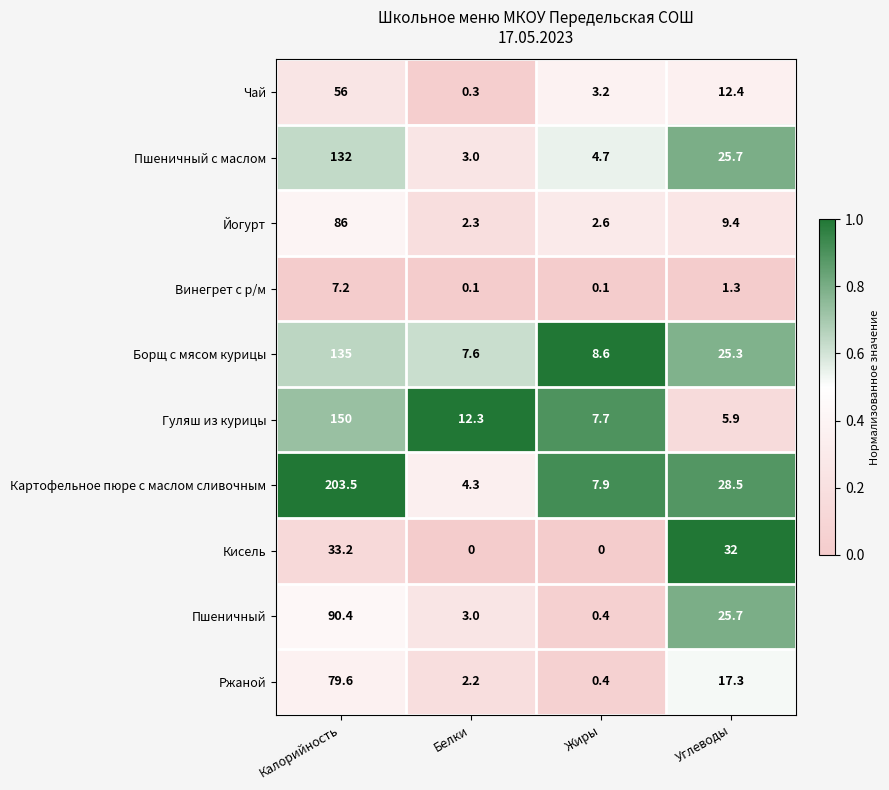

Which label corresponds to the largest value in the chart?

Калорийность